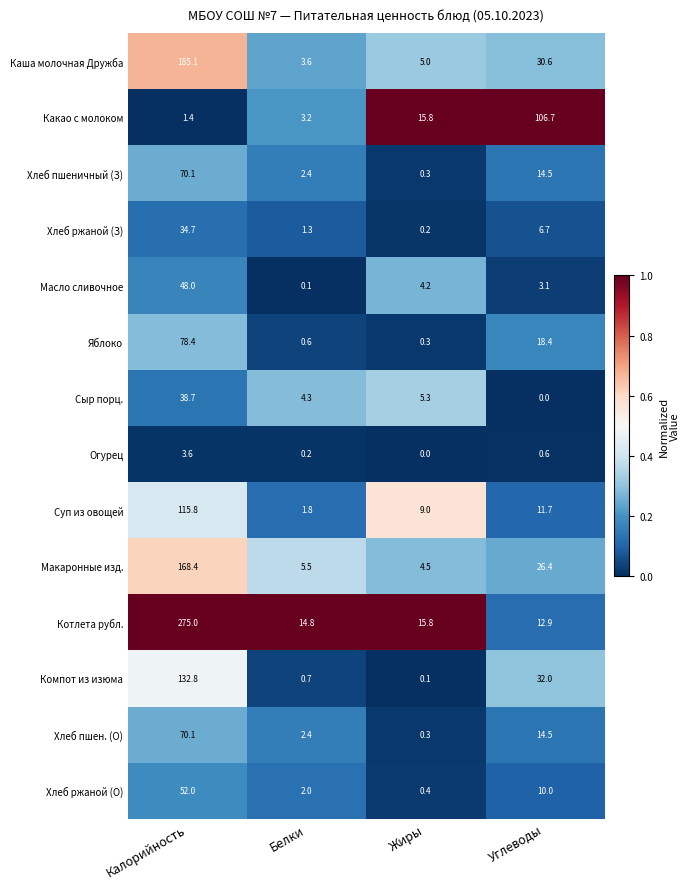

Where does the Котлета рубл. series first go above 15?

Калорийность